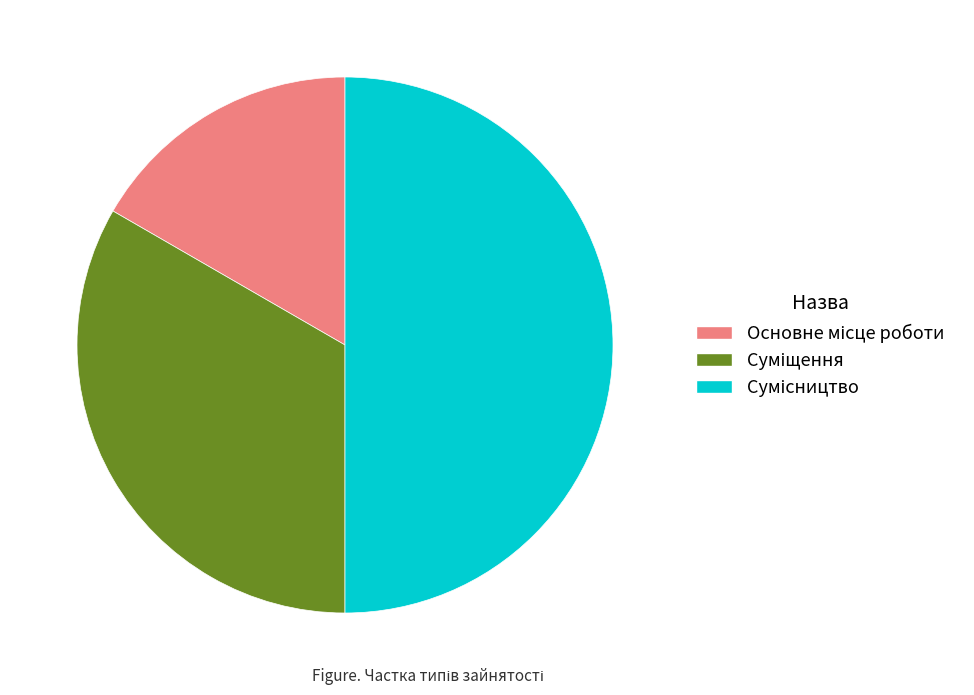

How many segments does this pie chart have?

3